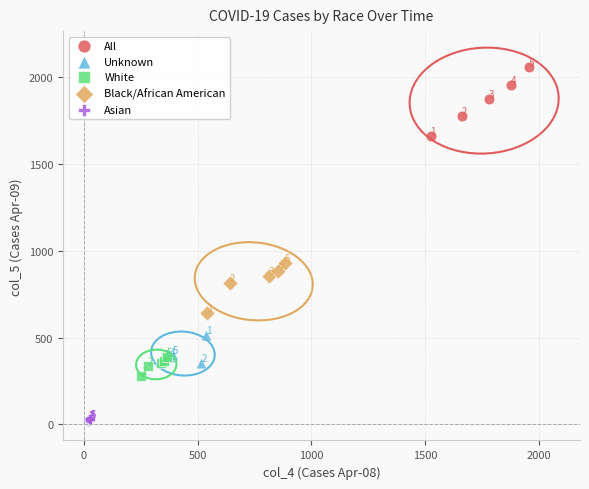

Which series has the widest spread of Y values?

All